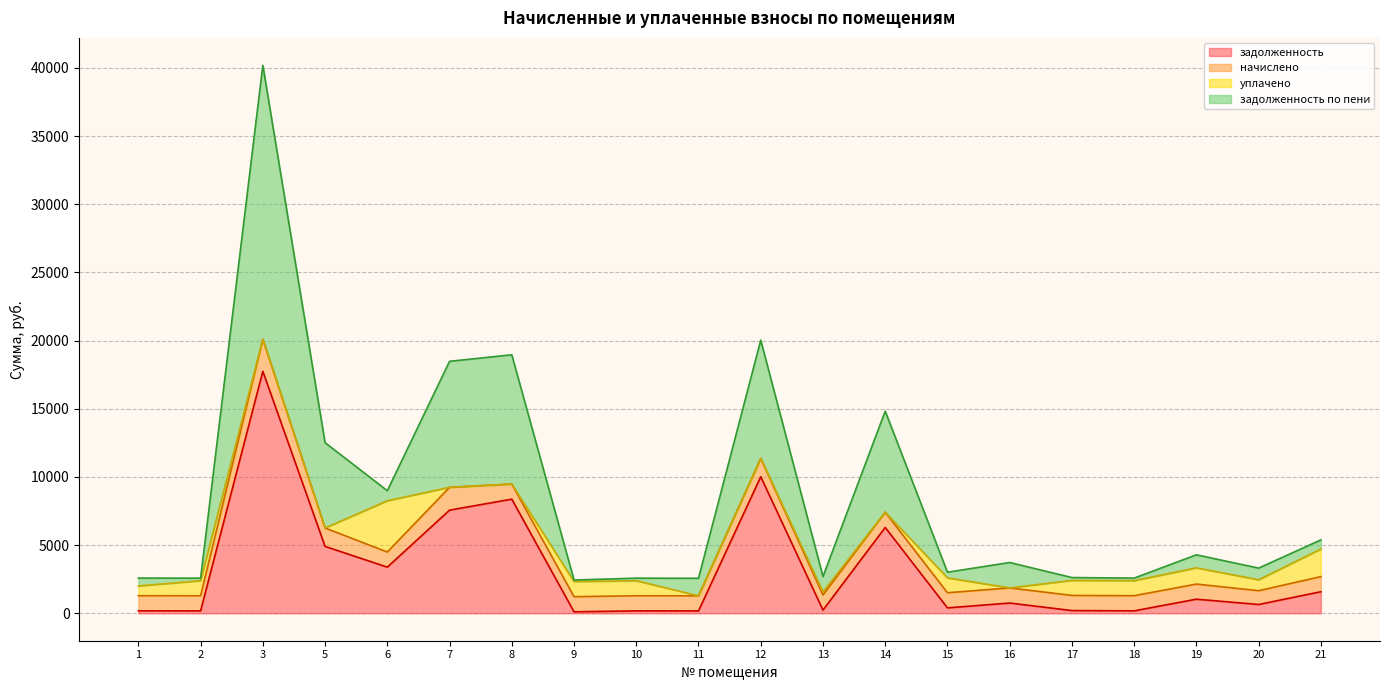

True or false: задолженность has more than 2 points higher than both neighbors.

True